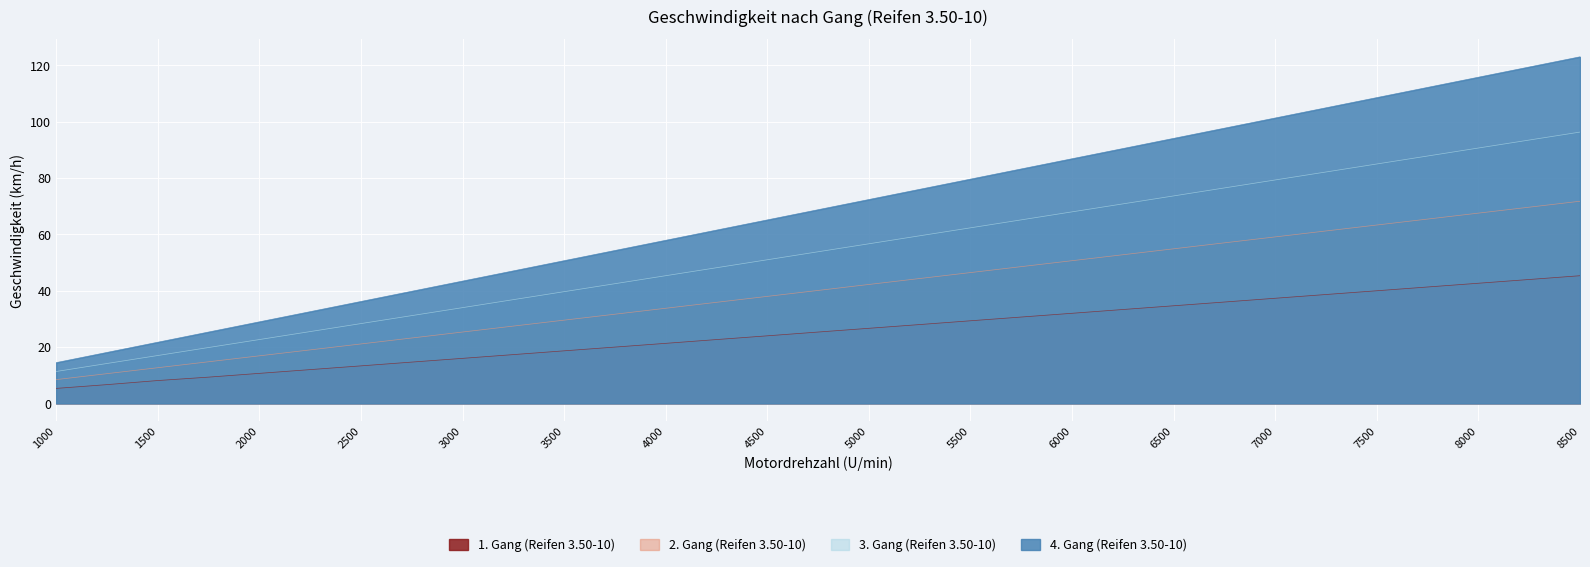

How many lines are shown in the chart?

4